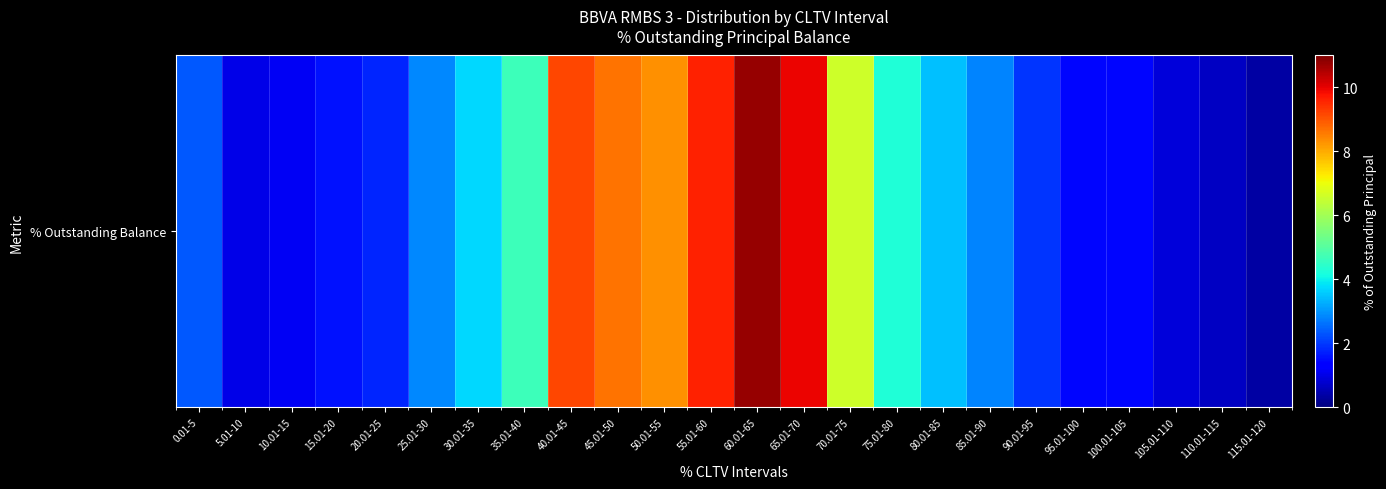

At which label is the value closest to 5?

35.01-40